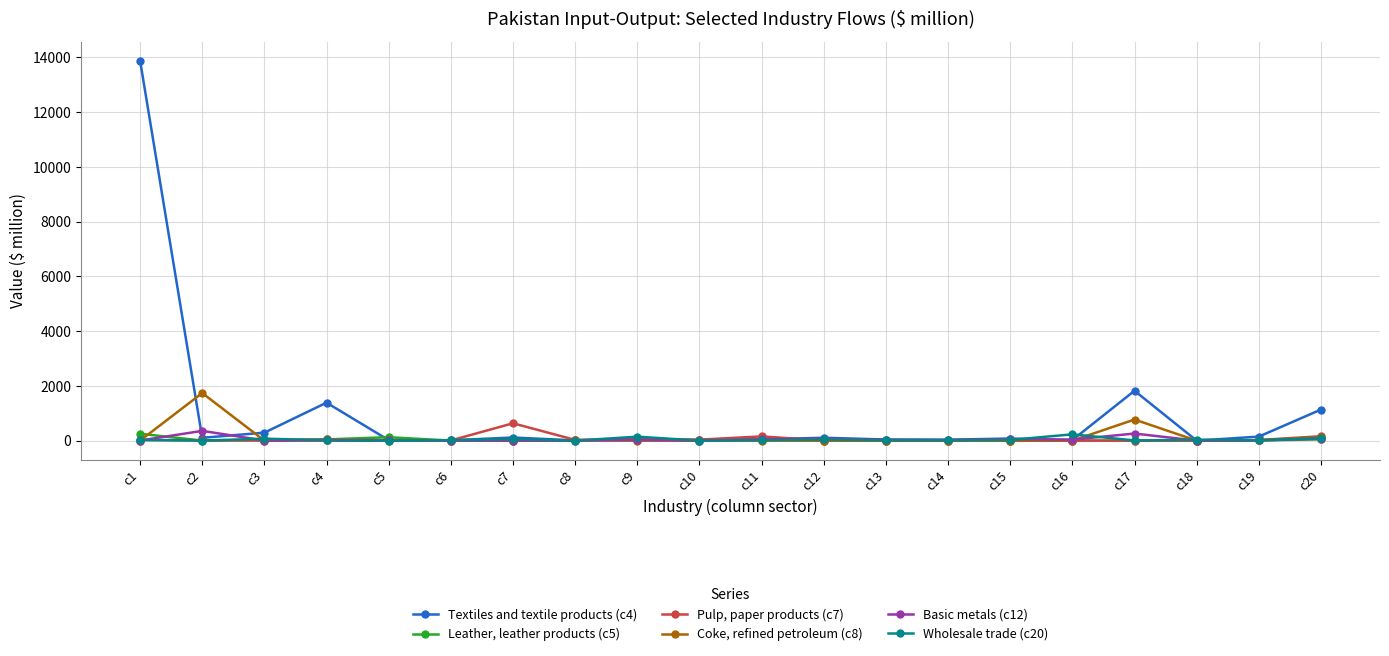

The value of Coke, refined petroleum (c8) at c14 is -883.9. True or false?

False